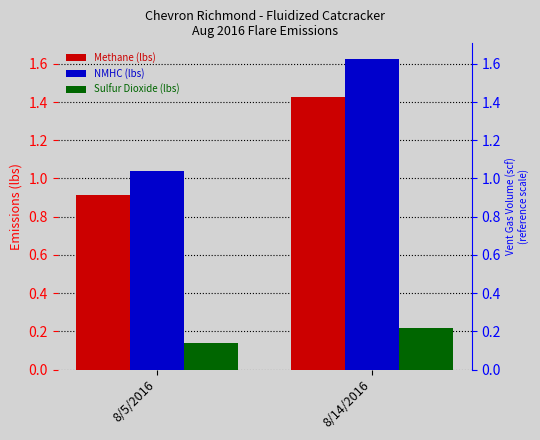

Reading right to left, list all the values displayed in this chart.

Methane (lbs): 1.4	0.9
NMHC (lbs): 1.6	1.0
Sulfur Dioxide (lbs): 0.2	0.1